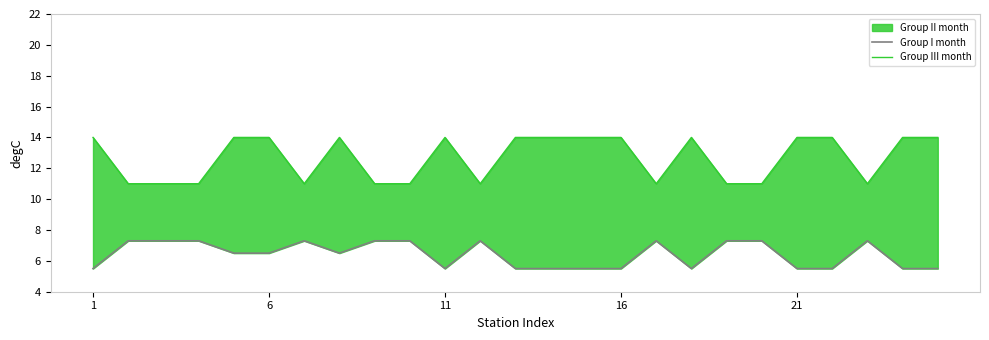

Does the chart display data point markers on the line(s)?

No